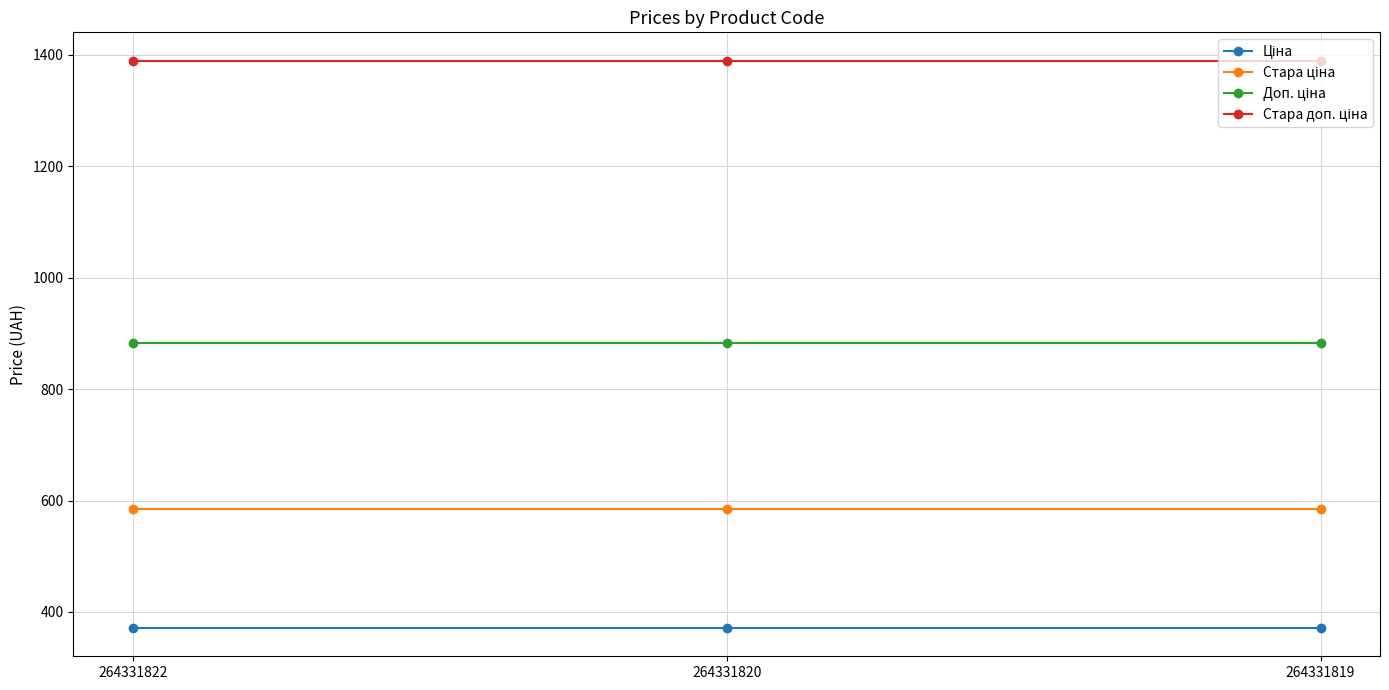

At how many categories does at least one series exceed 424?

3